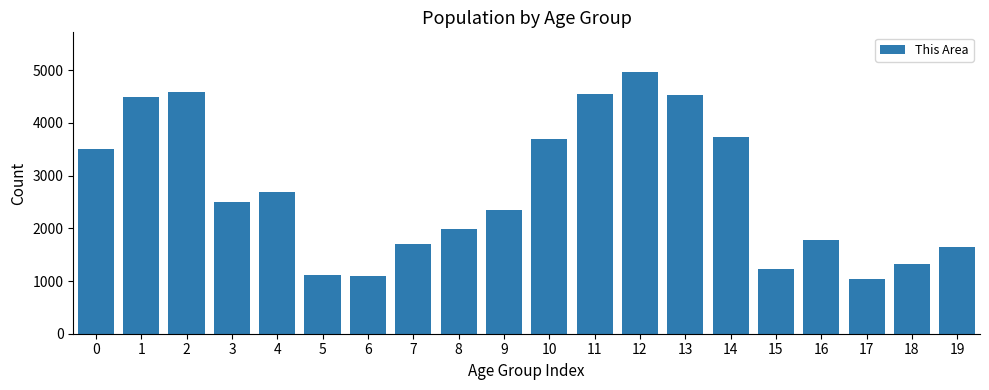

What is the sum of all values?

54496